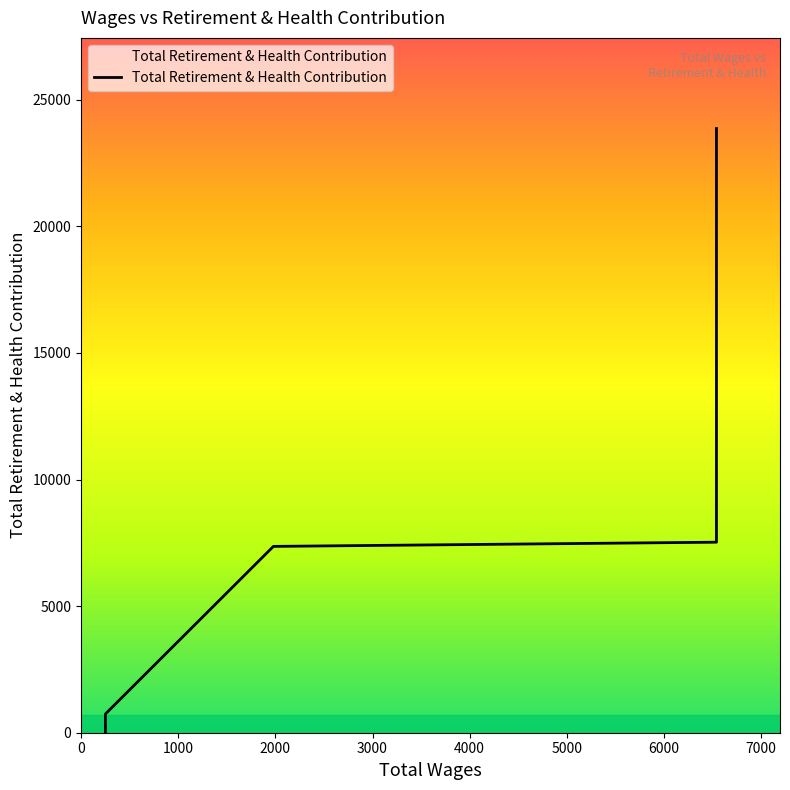

What is the greatest value displayed?

23863